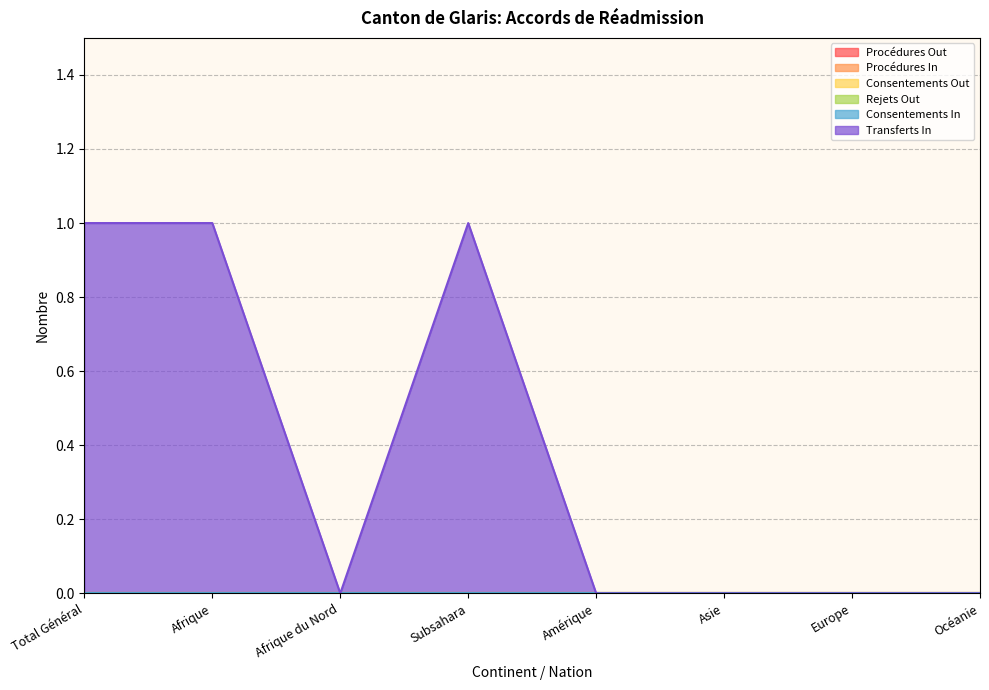

Reading left to right, extract all data points from this chart.

Procédures Out: 0	0	0	0	0	0	0	0
Procédures In: 0	0	0	0	0	0	0	0
Consentements Out: 0	0	0	0	0	0	0	0
Rejets Out: 0	0	0	0	0	0	0	0
Consentements In: 0	0	0	0	0	0	0	0
Transferts In: 1	1	0	1	0	0	0	0